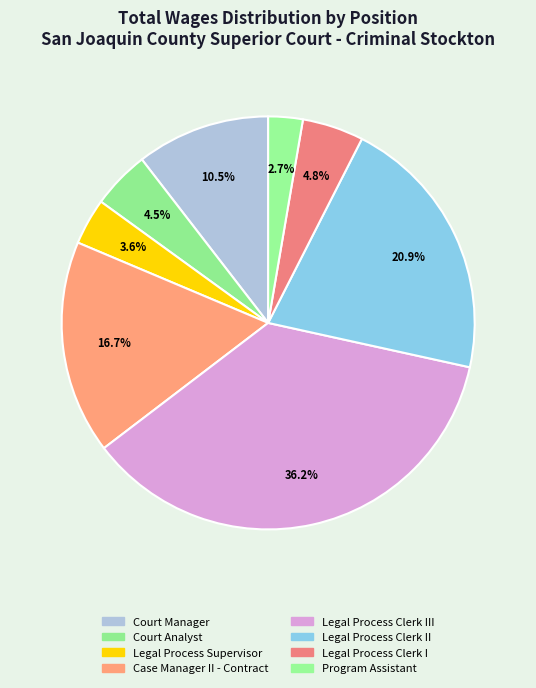

Which slice is the smallest?

Program Assistant